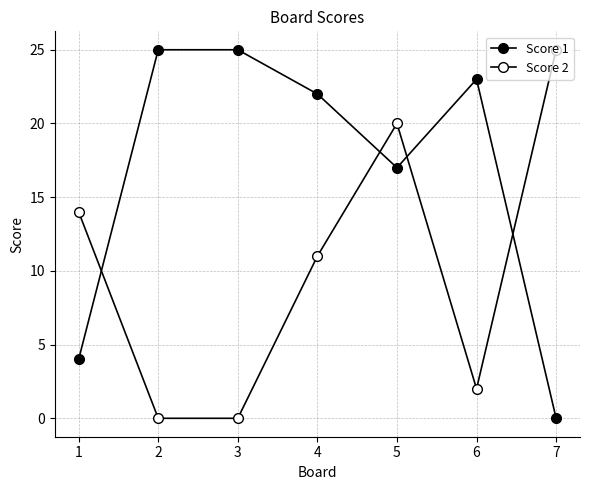

What is the difference between the maximum and minimum values in the Score 2 series?

25